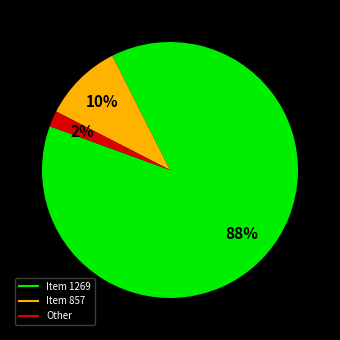

Does any single category account for the majority?

Yes